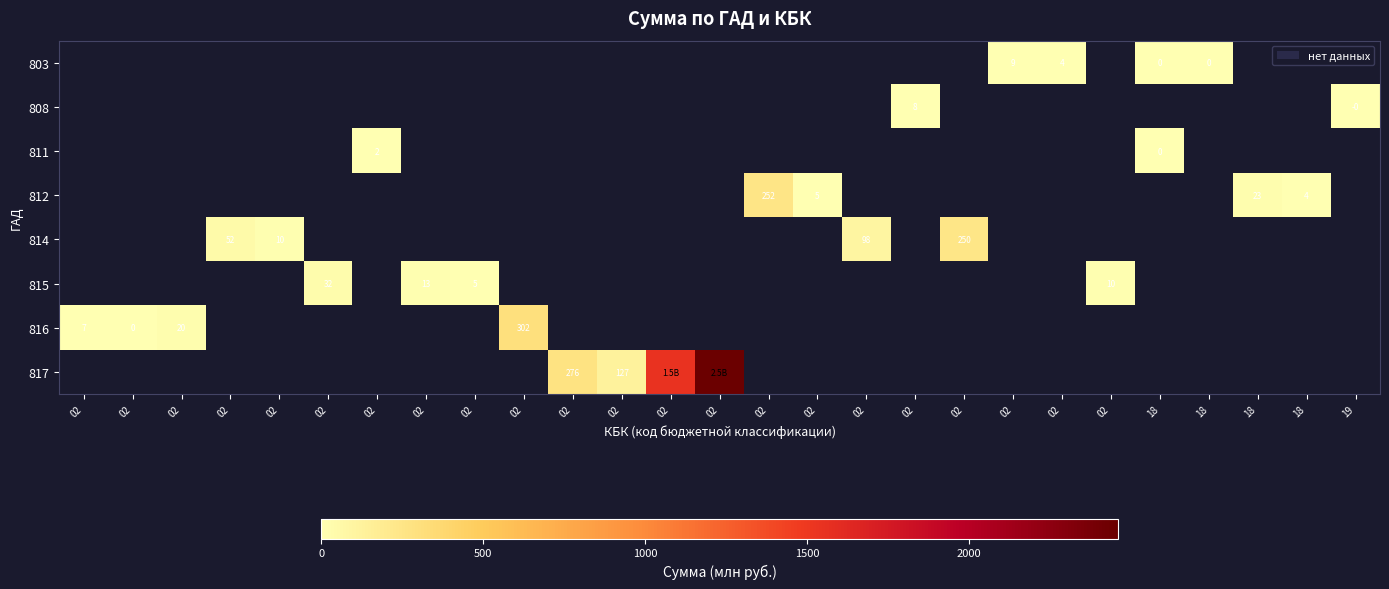

What is the maximum value for row_4?

249.5